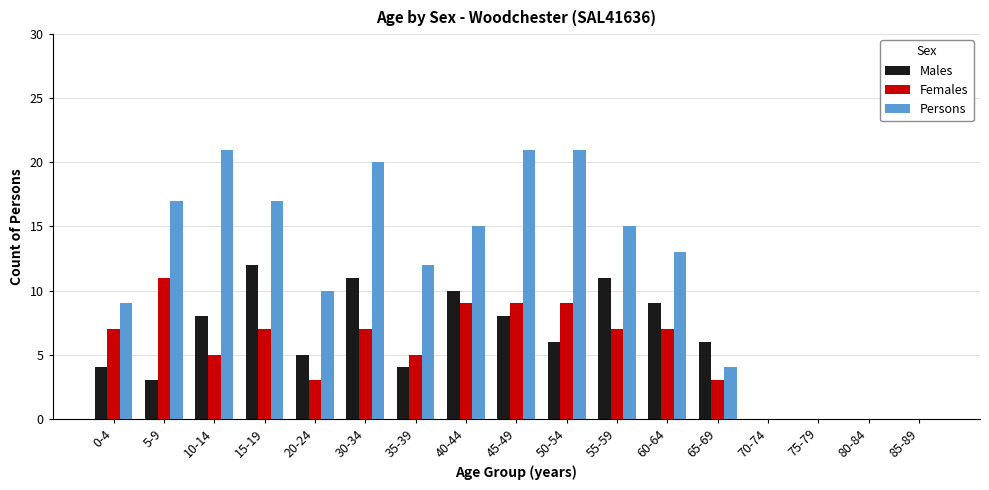

Is the value of Persons at 70-74 greater than the value of Females at 65-69?

No